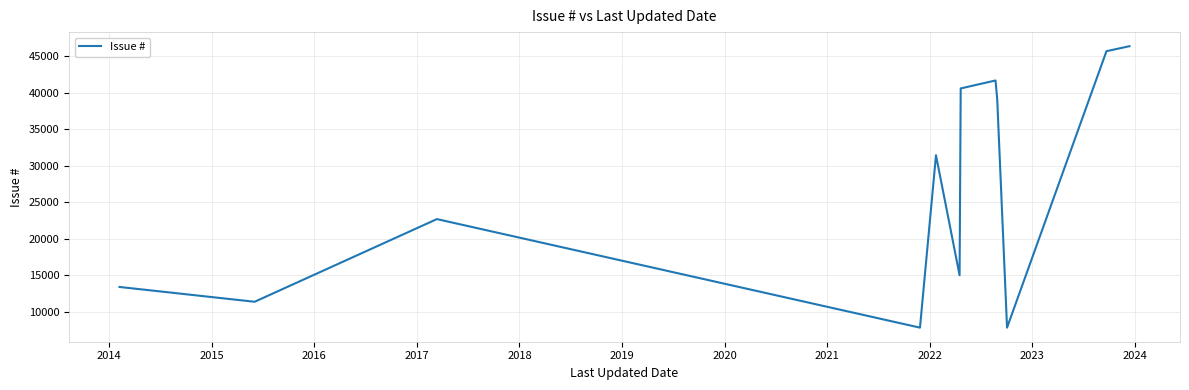

What is the maximum value shown in the chart?

46341